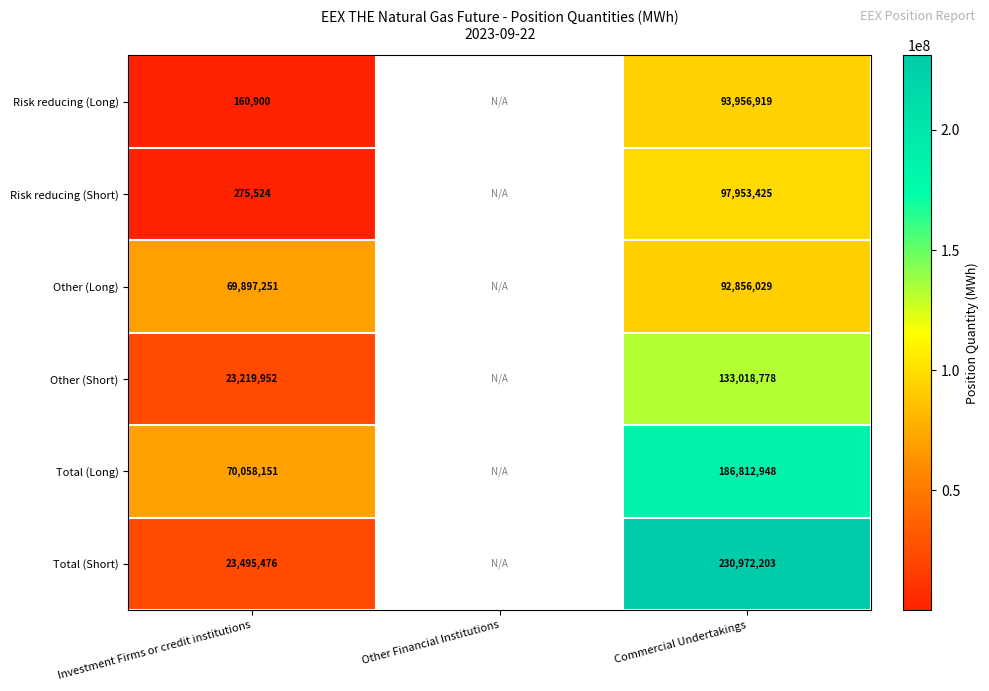

At Investment Firms or credit institutions, list the series in order from largest to smallest.

Total (Long), Other (Long), Total (Short), Other (Short), Risk reducing (Short), Risk reducing (Long)